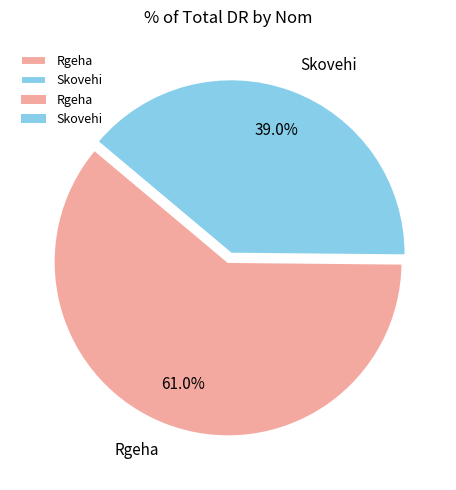

Is the sum of Skovehi and Rgeha greater than half?

Yes